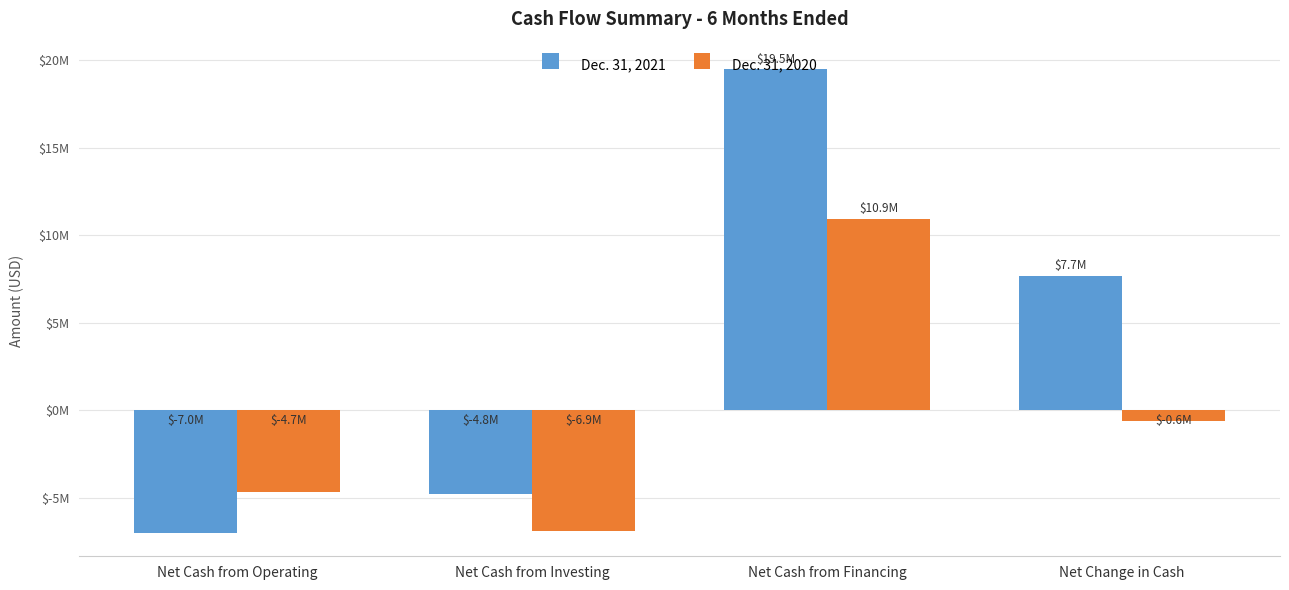

What is the highest value of the Dec. 31, 2020 series?

10931116